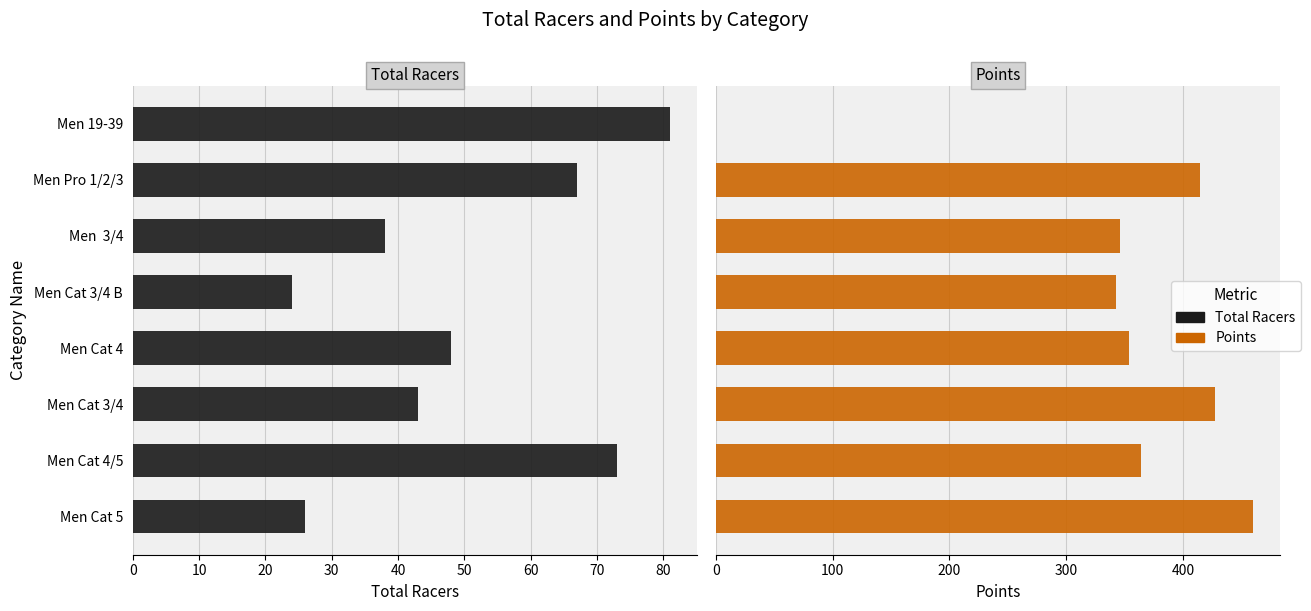

Rank the series at Men Cat 4/5 from highest to lowest value.

Points, Total Racers